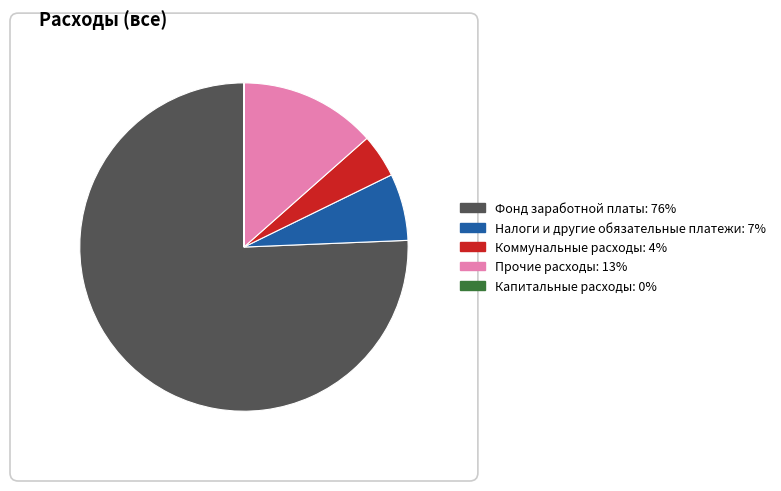

What is the ratio of the value at Налоги и другие обязательные платежи to the value at Прочие расходы?

0.5